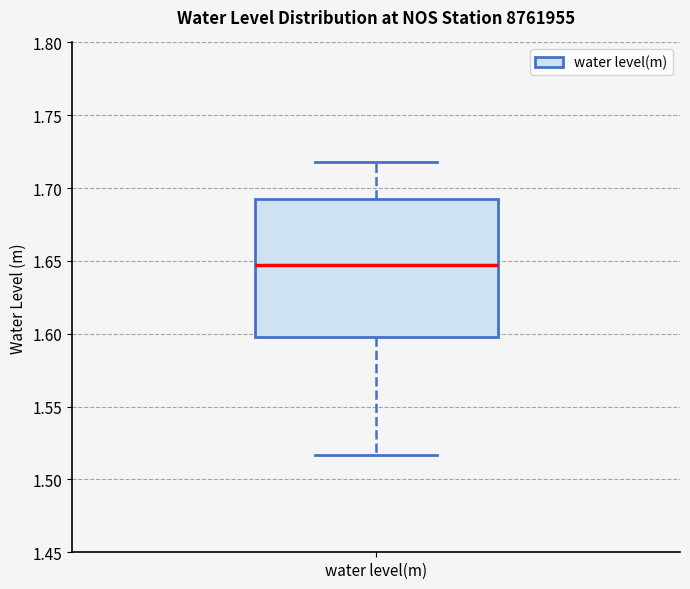

Where is the upper edge of the box for water level(m) on the y-axis? The values are not printed on the chart, so give them approximately, as read against the axis.

1.690